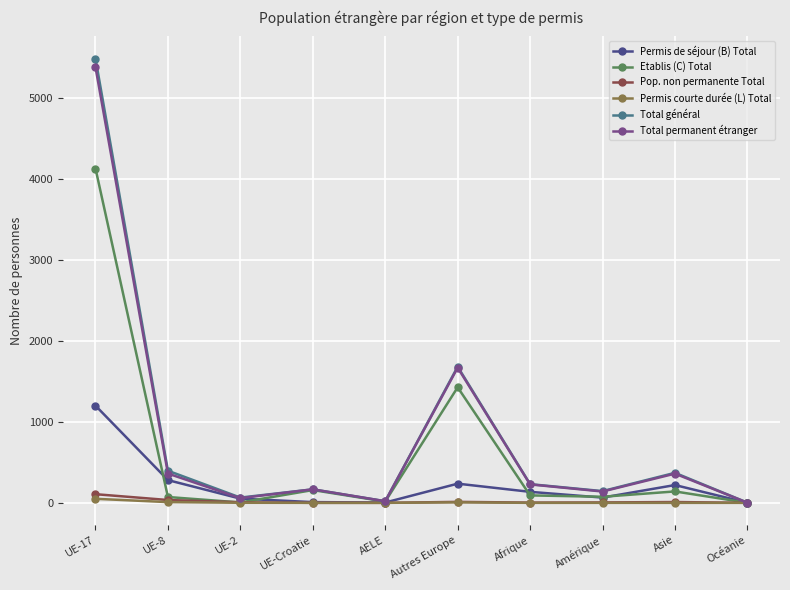

At which category does Etablis (C) Total reach its first local peak?

UE-Croatie